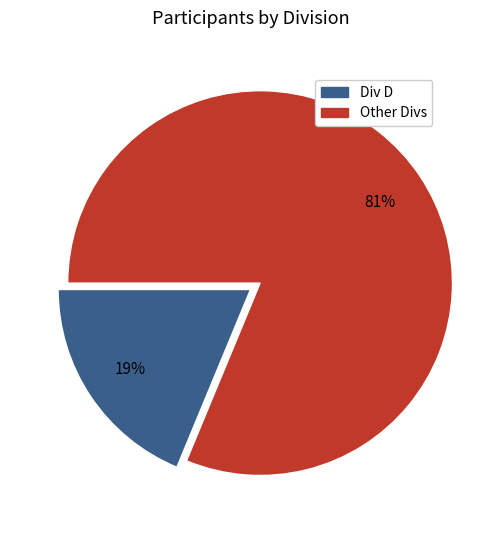

Is there a majority slice in this chart?

Yes